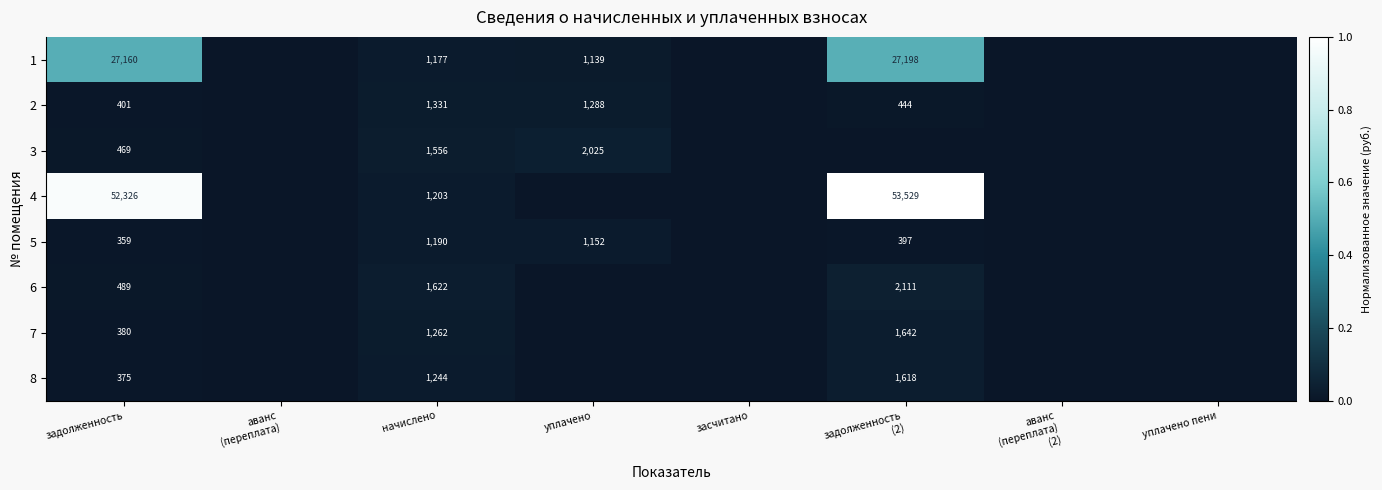

The 2 series shows 1331 at начислено. True or false?

True